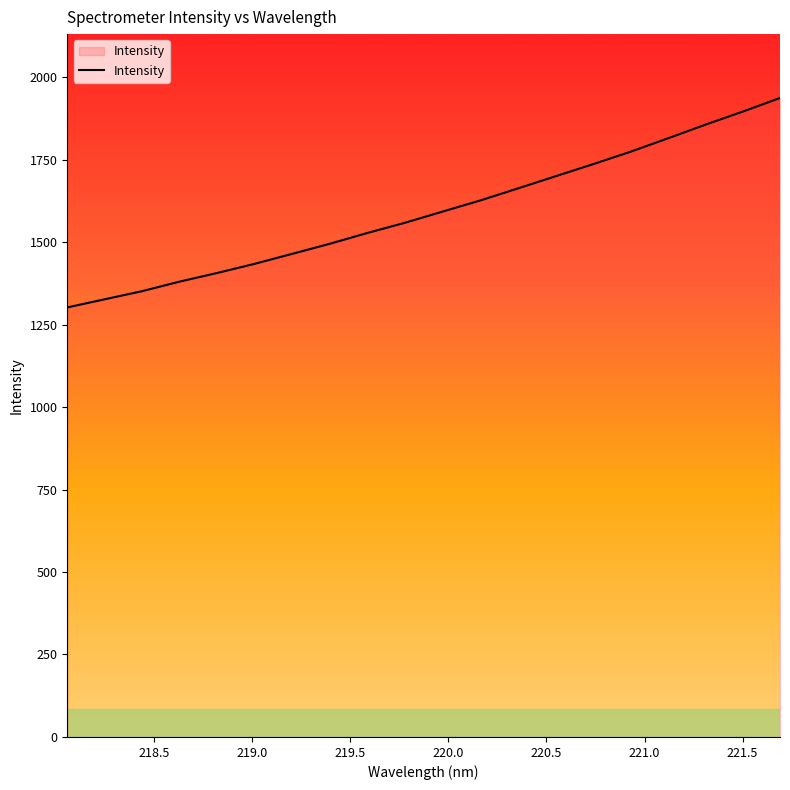

What is the difference between the maximum and minimum values?

634.7